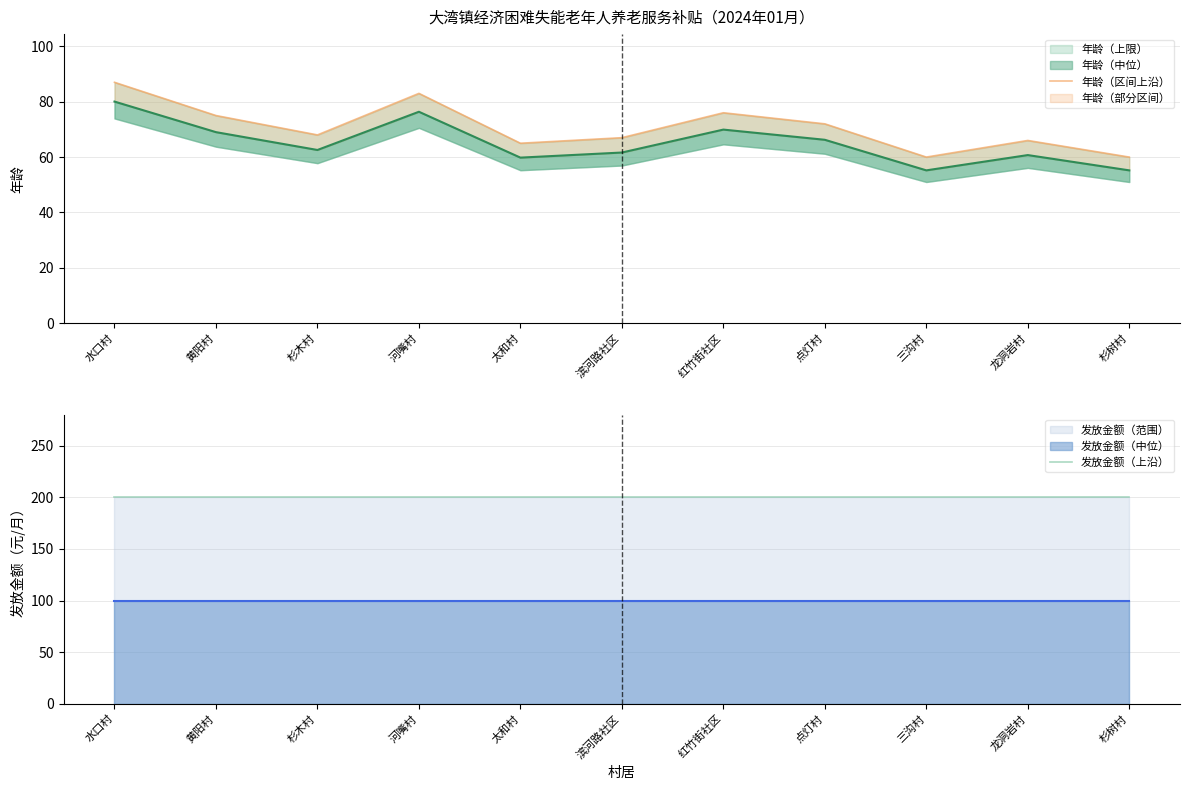

Is the value of 发放金额（上沿） at 杉树村 greater than the value of 年龄（区间上沿） at 杉树村?

Yes